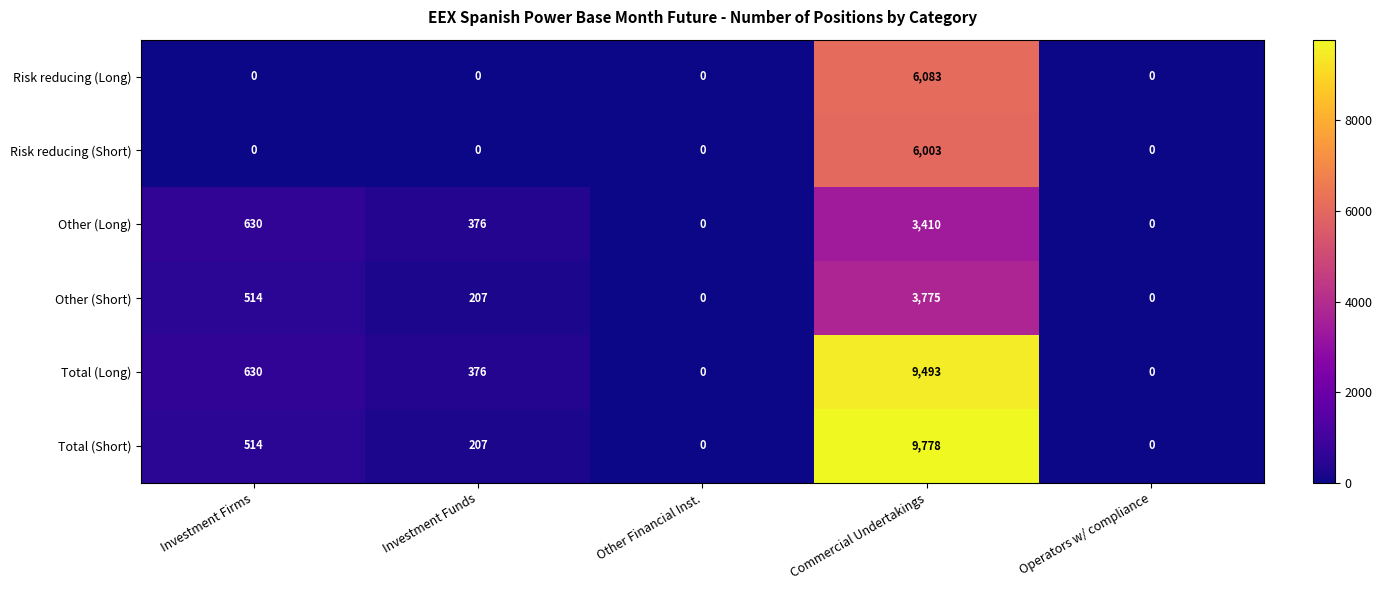

Is it true that Total (Long) equals 4110 at Operators w/ compliance?

False